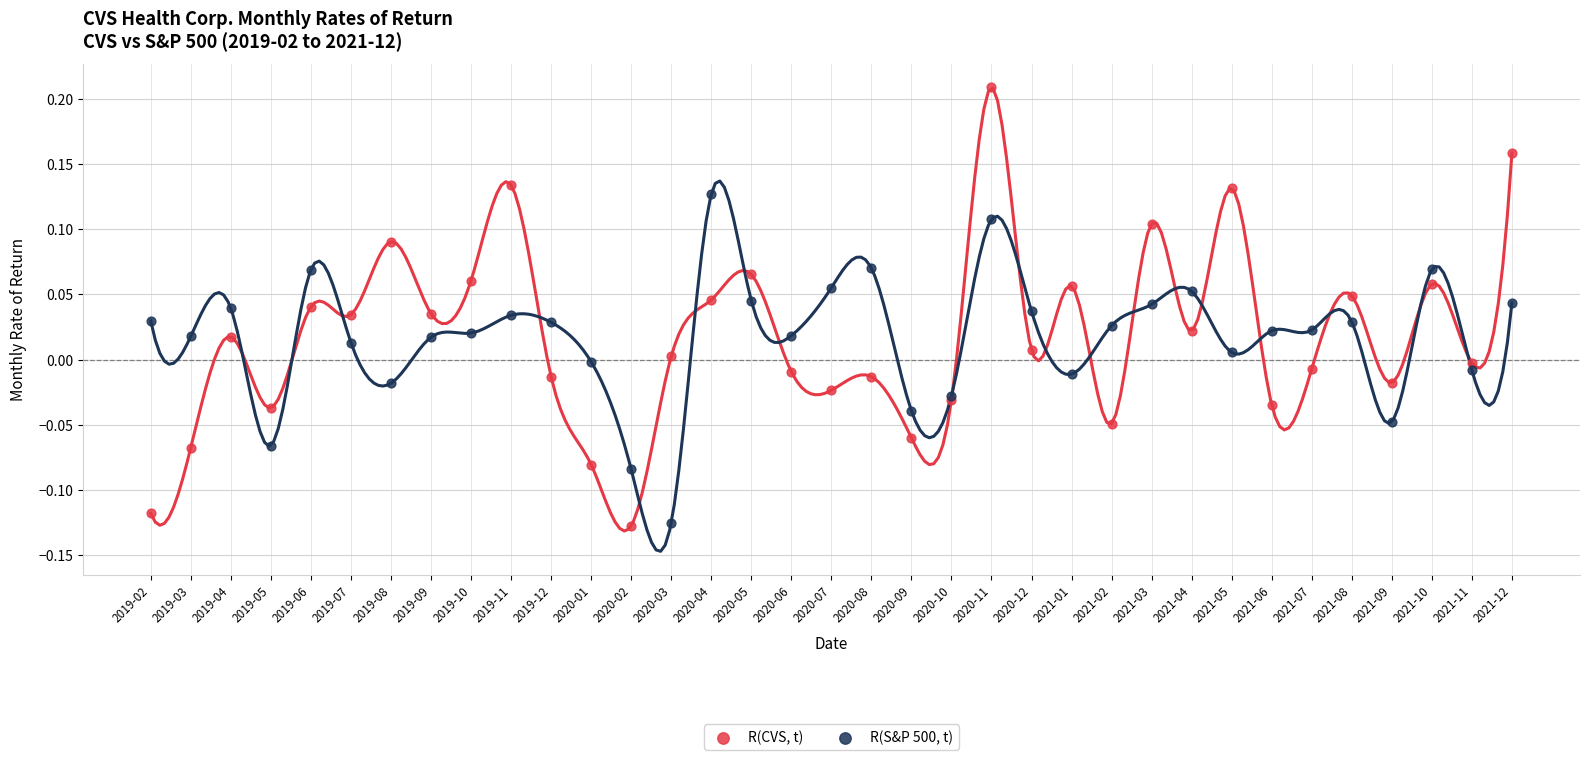

What are all the series names shown in the legend?

R(CVS, t), R(S&P 500, t)